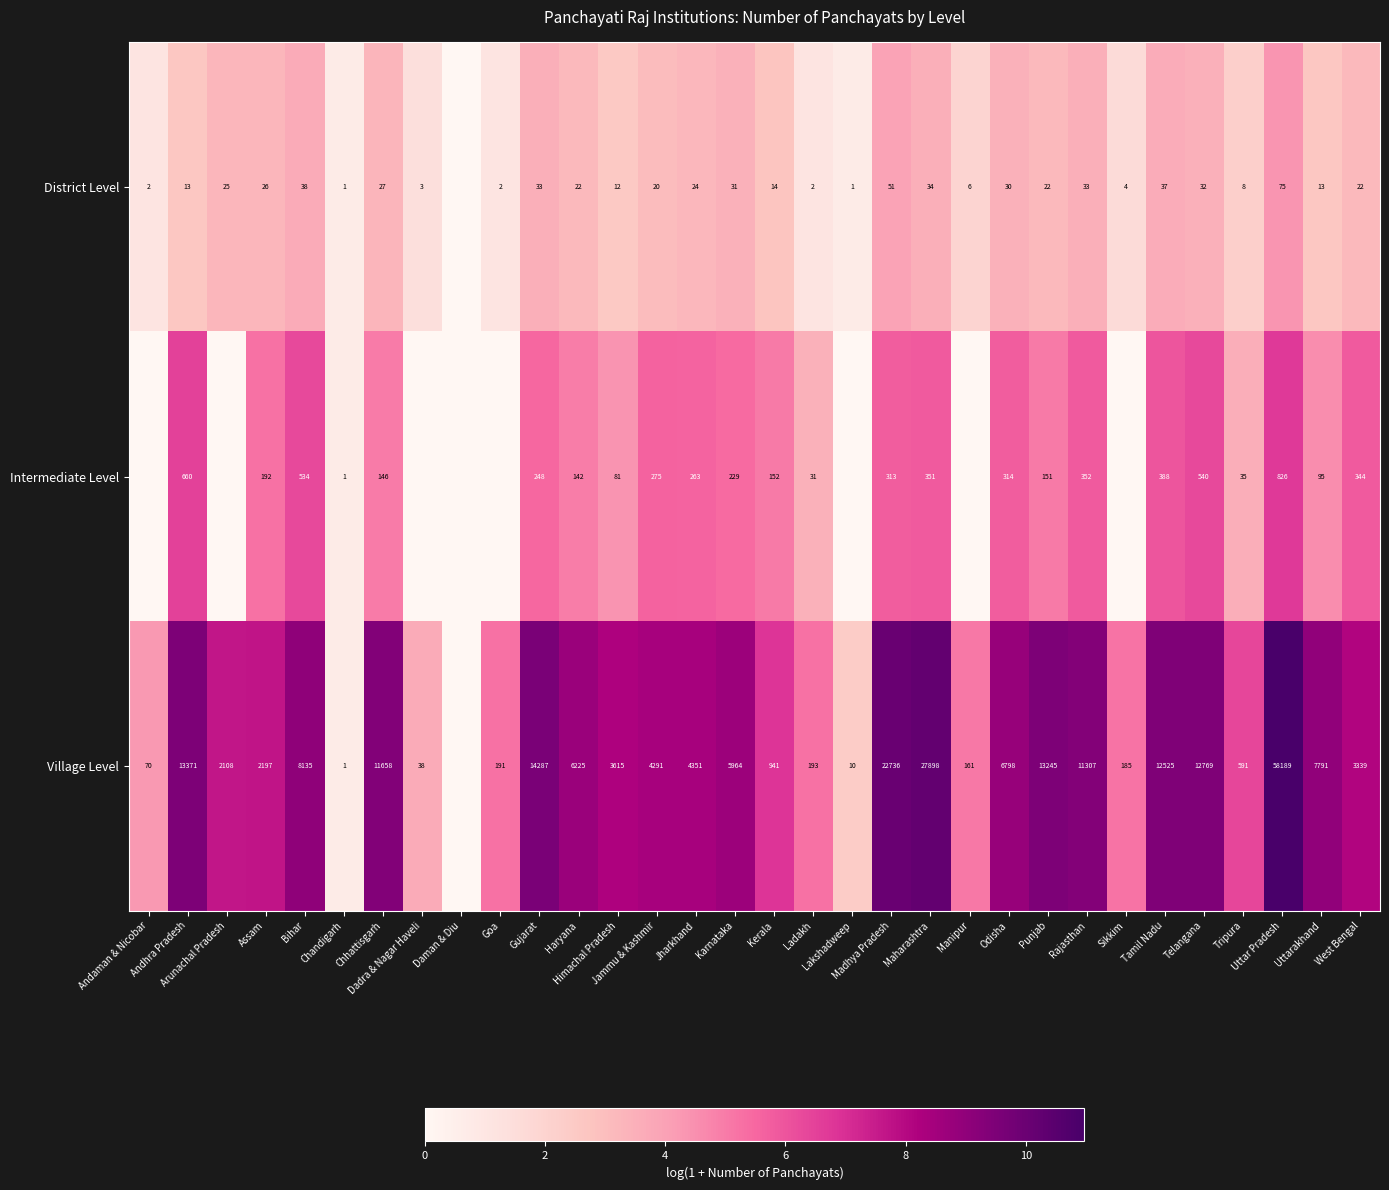

What is the difference between the second highest and minimum values in the Village Level series?

10.2